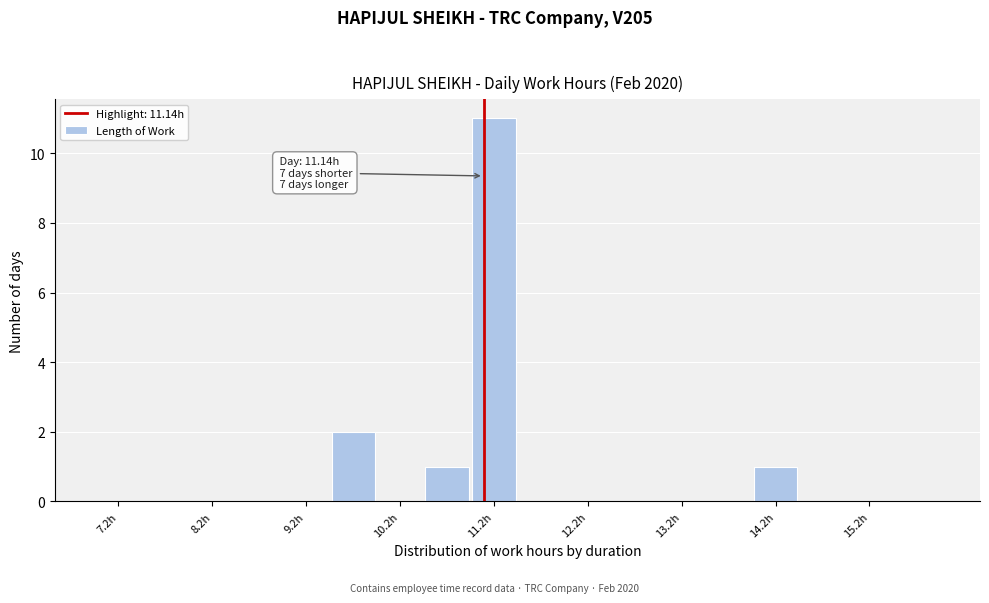

Which range on the x-axis has the tallest bar?

11.0 to 11.5